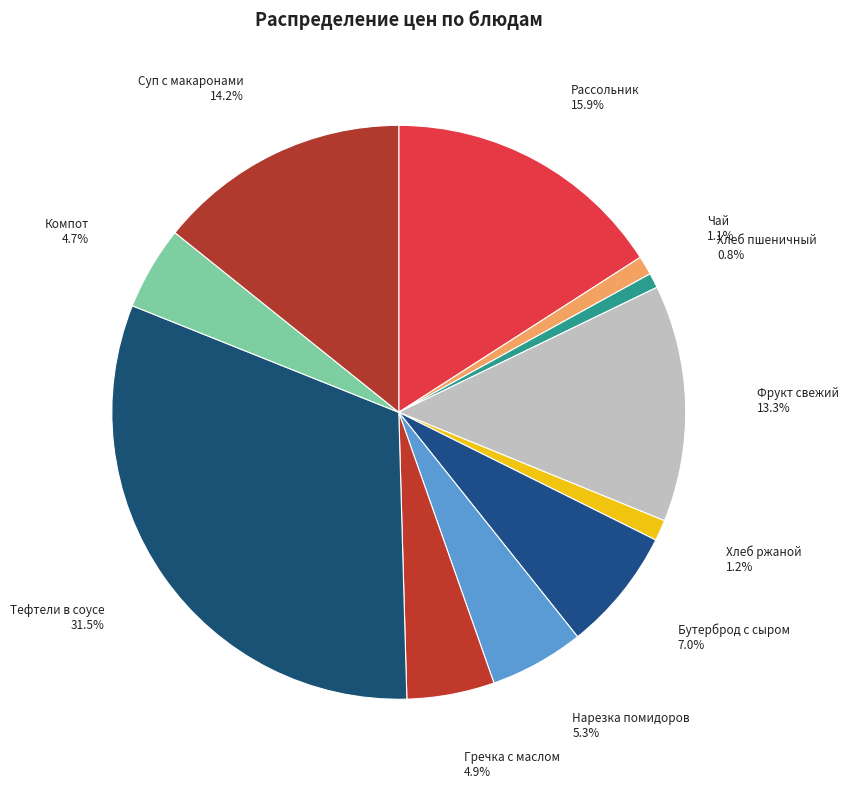

Is Рассольник the majority of the pie?

No